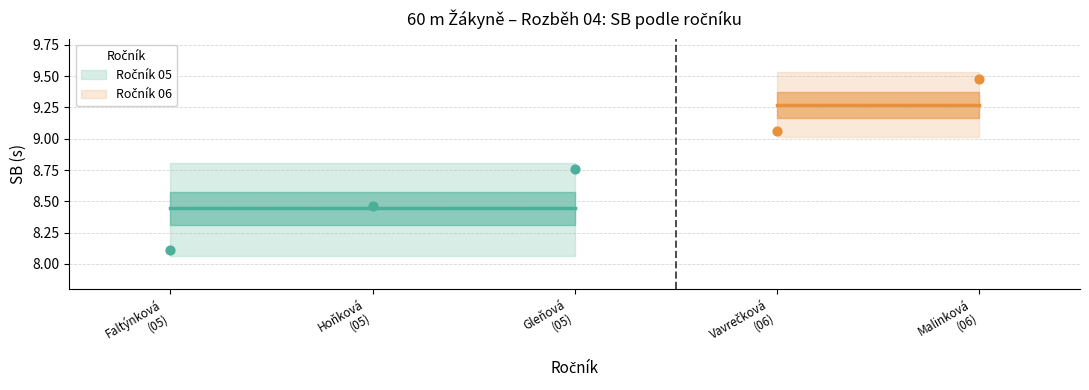

What is the ratio of the value at Hoňková
(05) to the value at Gleňová
(05)?

1.0